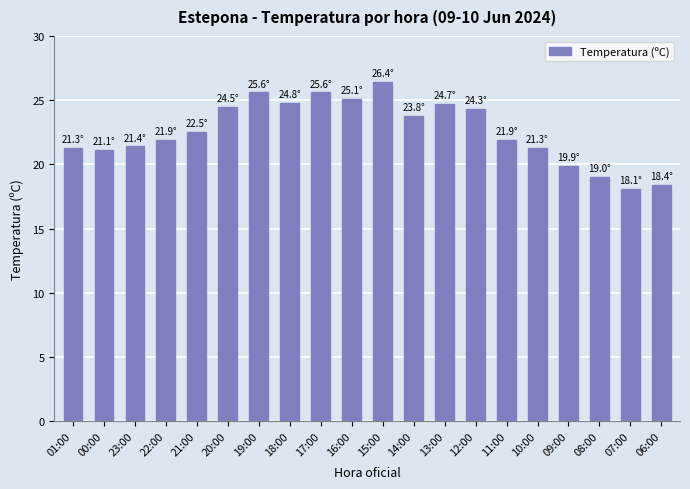

What is the sum of the values at 06:00 and 12:00?

42.7